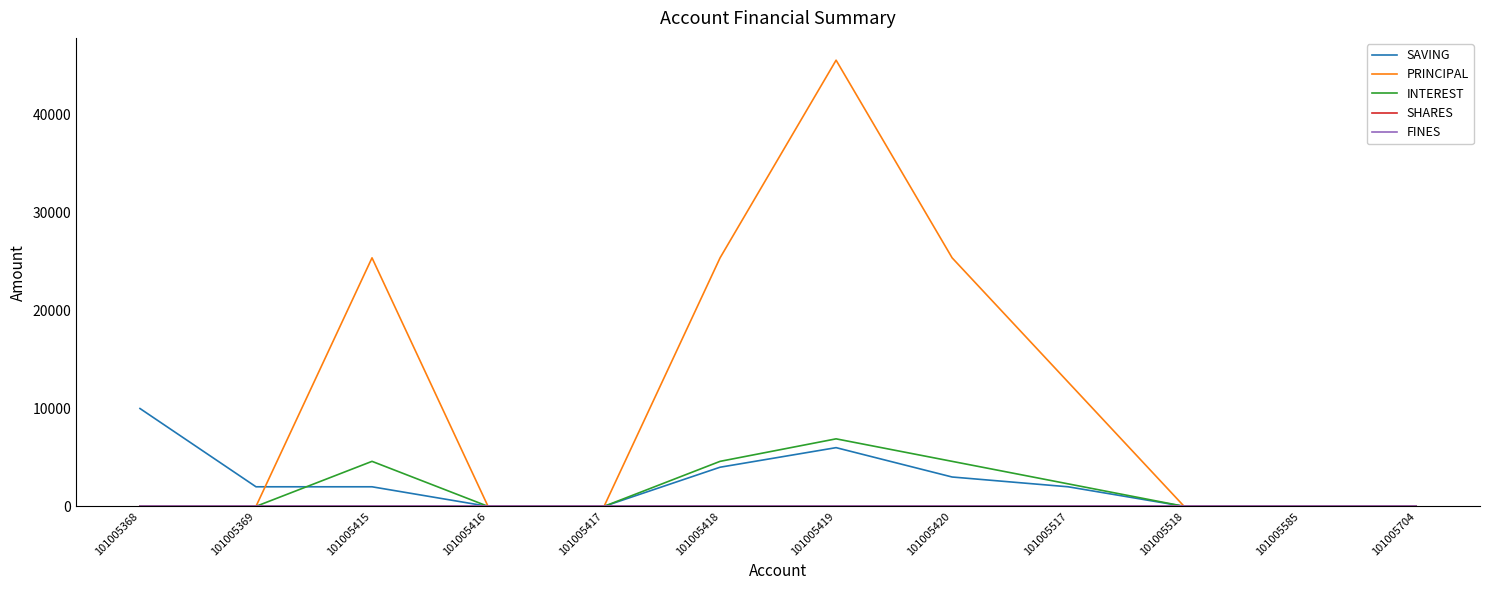

Does the chart display data point markers on the line(s)?

No